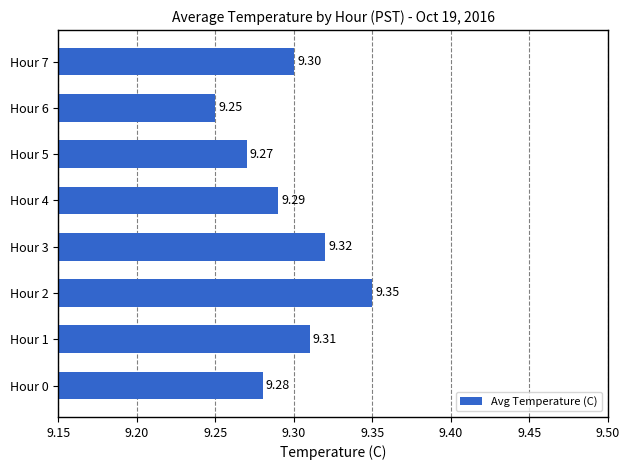

What is the ratio of the value at Hour 3 to the value at Hour 2?

1.0